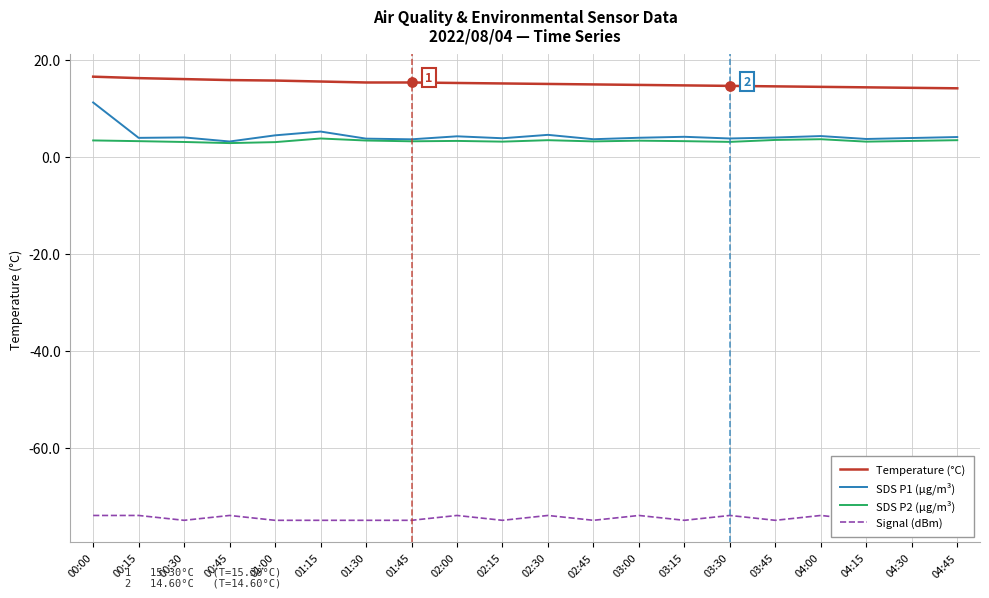

Which series has the largest Y range (max minus min)?

SDS P1 (µg/m³)